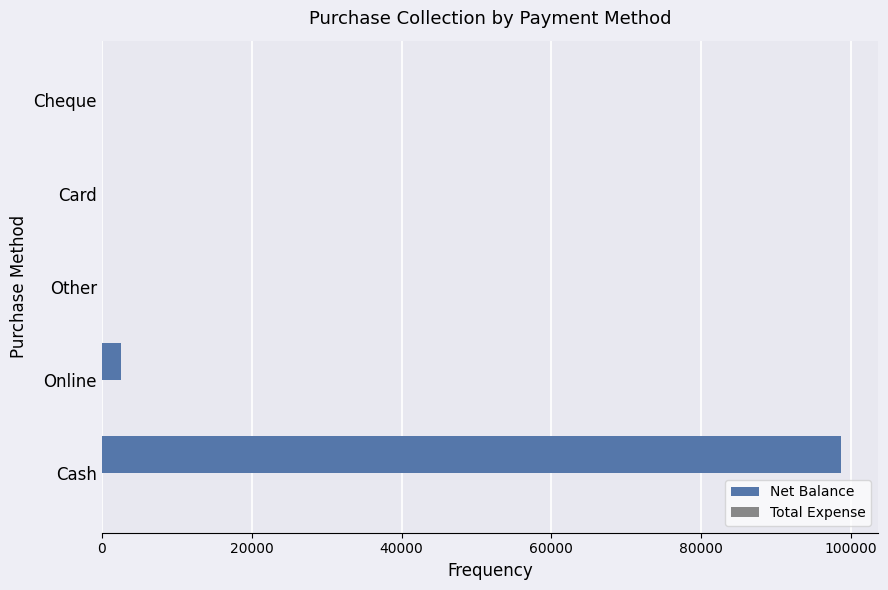

What is the sum of all values?

101200